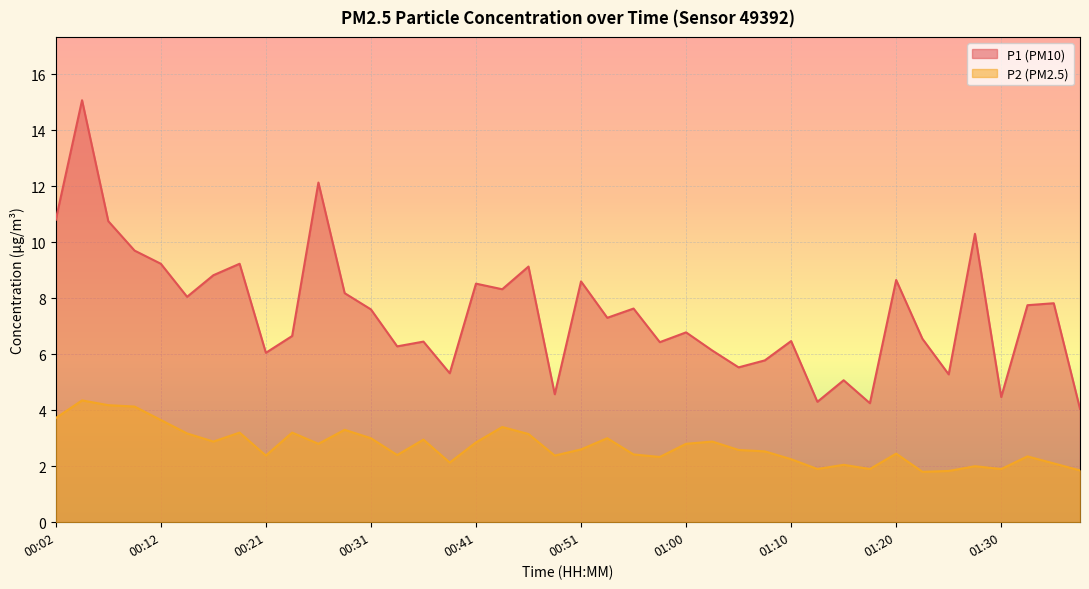

Where does the P2 series first go above 2?

00:02